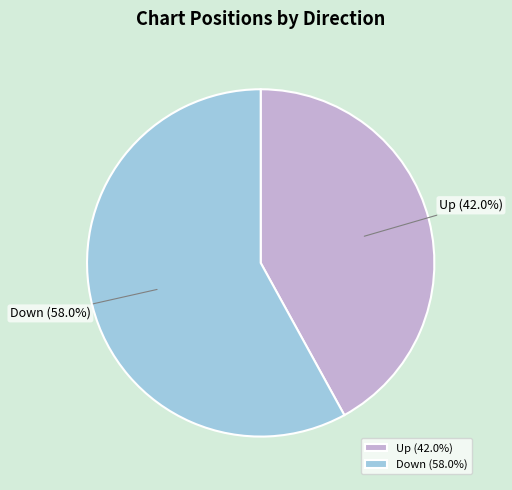

Between Up (42.0%) and Down (58.0%), which is larger?

Down (58.0%)